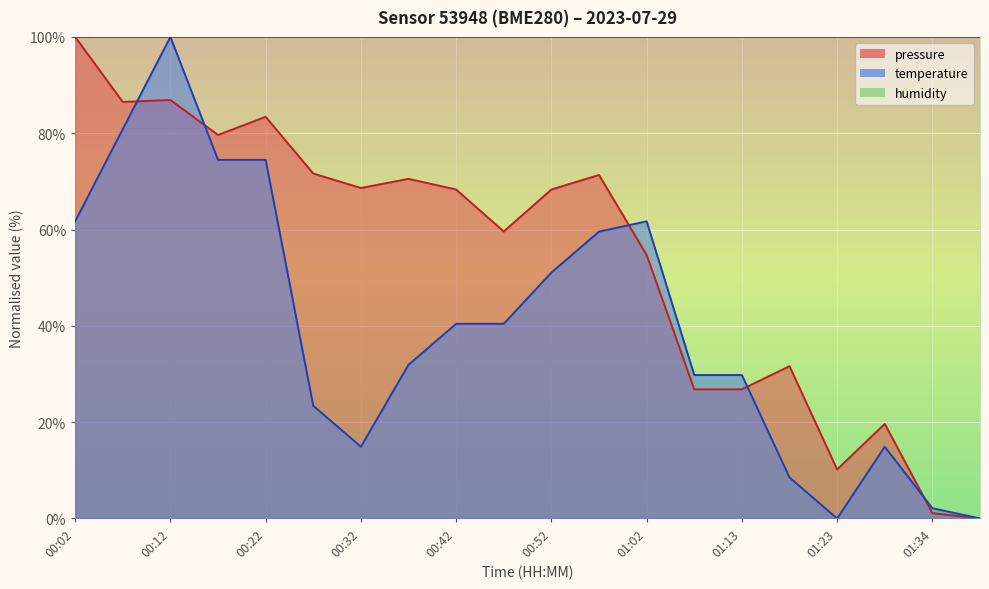

Reading left to right, what are all the values shown in this chart?

pressure: 00:02=100.0	00:07=86.5	00:12=86.9	00:17=79.6	00:22=83.4	00:27=71.6	00:32=68.6	00:37=70.5	00:42=68.3	00:47=59.6	00:52=68.3	00:57=71.3	01:02=54.7	01:08=26.8	01:13=26.8	01:18=31.6	01:23=10.2	01:29=19.7	01:34=1.1	01:39=0.0
temperature: 00:02=61.7	00:07=80.9	00:12=100.0	00:17=74.5	00:22=74.5	00:27=23.4	00:32=14.9	00:37=31.9	00:42=40.4	00:47=40.4	00:52=51.1	00:57=59.6	01:02=61.7	01:08=29.8	01:13=29.8	01:18=8.5	01:23=0.0	01:29=14.9	01:34=2.1	01:39=0.0